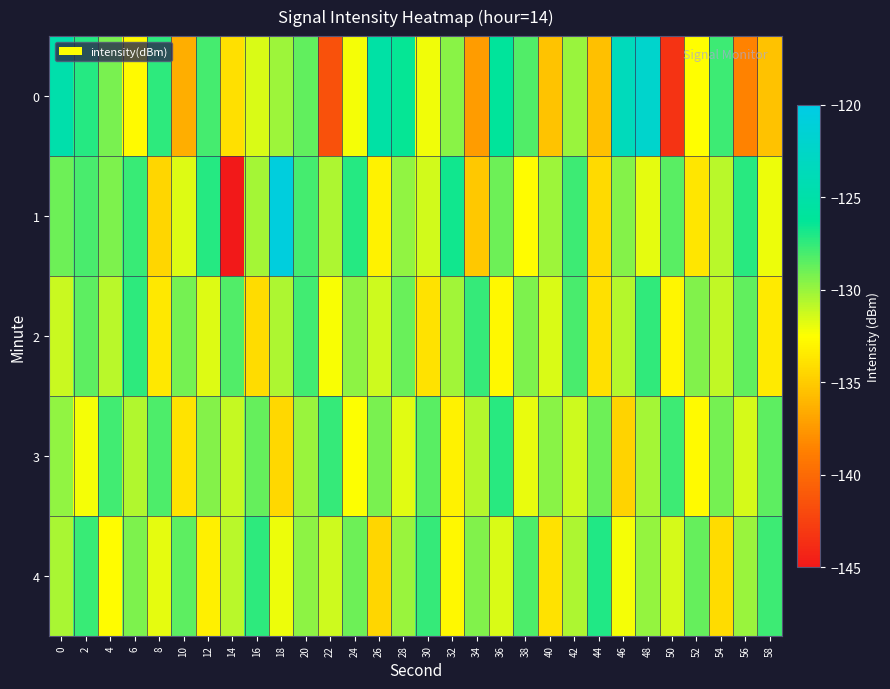

Reading left to right, what are all the values shown in this chart?

0: 0=-124.8	2=-127.2	4=-129.3	6=-132.8	8=-127.4	10=-136.4	12=-128.0	14=-134.0	16=-131.6	18=-130.1	20=-128.6	22=-141.5	24=-132.2	26=-125.2	28=-126.4	30=-132.2	32=-129.6	34=-137.4	36=-126.1	38=-128.2	40=-135.4	42=-130.0	44=-135.6	46=-123.4	48=-122.1	50=-143.3	52=-132.6	54=-127.8	56=-138.6	58=-135.5
1: 0=-129.0	2=-128.1	4=-129.4	6=-127.6	8=-134.5	10=-131.7	12=-127.1	14=-145.2	16=-130.3	18=-120.8	20=-128.0	22=-130.5	24=-127.2	26=-133.1	28=-129.8	30=-131.4	32=-126.7	34=-135.2	36=-128.9	38=-132.6	40=-130.1	42=-127.8	44=-134.3	46=-129.5	48=-131.9	50=-128.4	52=-133.7	54=-130.8	56=-127.3	58=-132.1
2: 0=-131.2	2=-128.5	4=-130.8	6=-127.4	8=-133.6	10=-129.1	12=-131.7	14=-128.3	16=-134.2	18=-130.5	20=-127.9	22=-132.4	24=-129.7	26=-131.3	28=-128.8	30=-133.9	32=-130.2	34=-127.6	36=-132.8	38=-129.3	40=-131.6	42=-128.1	44=-134.0	46=-130.7	48=-127.5	50=-132.9	52=-129.4	54=-131.0	56=-128.6	58=-133.5
3: 0=-129.8	2=-132.3	4=-127.9	6=-130.6	8=-128.2	10=-133.8	12=-129.5	14=-131.1	16=-128.7	18=-134.4	20=-130.0	22=-127.6	24=-132.5	26=-129.2	28=-131.8	30=-128.4	32=-133.1	34=-130.7	36=-127.3	38=-132.0	40=-129.6	42=-131.3	44=-128.9	46=-134.6	48=-130.3	50=-127.8	52=-132.7	54=-129.1	56=-131.5	58=-128.5
4: 0=-130.4	2=-127.7	4=-132.6	6=-129.3	8=-131.9	10=-128.5	12=-133.2	14=-130.8	16=-127.4	18=-132.1	20=-129.7	22=-131.3	24=-128.9	26=-134.5	28=-130.0	30=-127.6	32=-132.8	34=-129.4	36=-131.6	38=-128.2	40=-133.9	42=-130.5	44=-127.1	46=-132.3	48=-129.9	50=-131.5	52=-128.7	54=-134.2	56=-130.0	58=-127.8